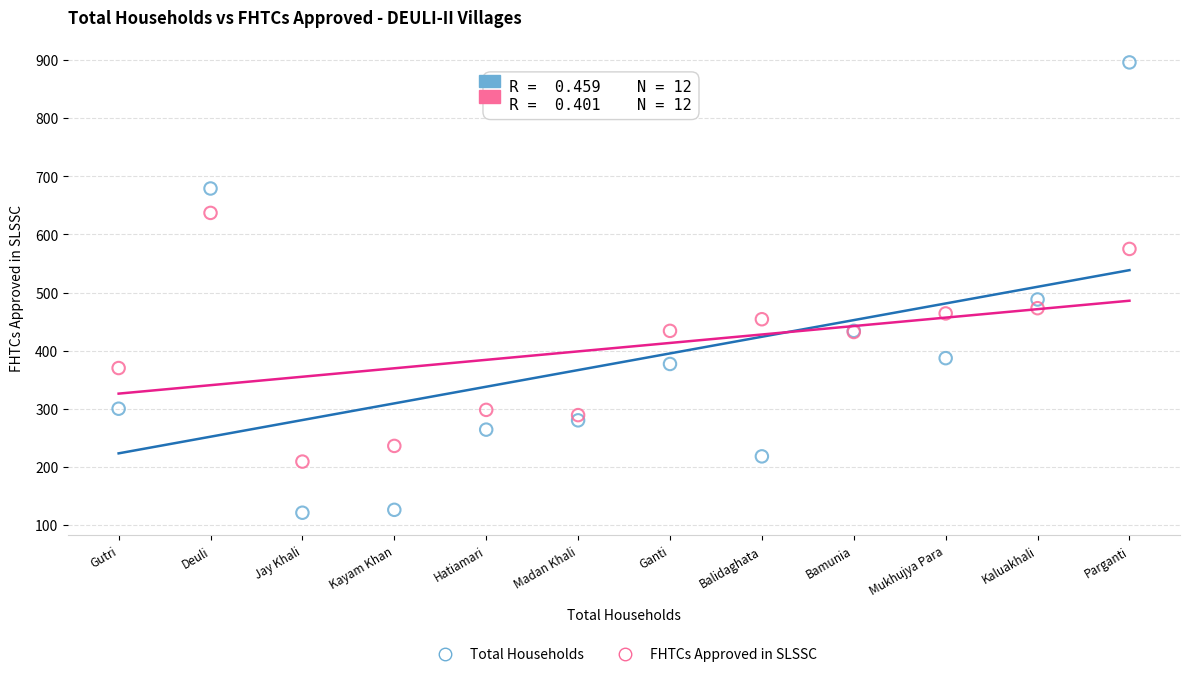

Which series has the widest spread of Y values?

Total Households